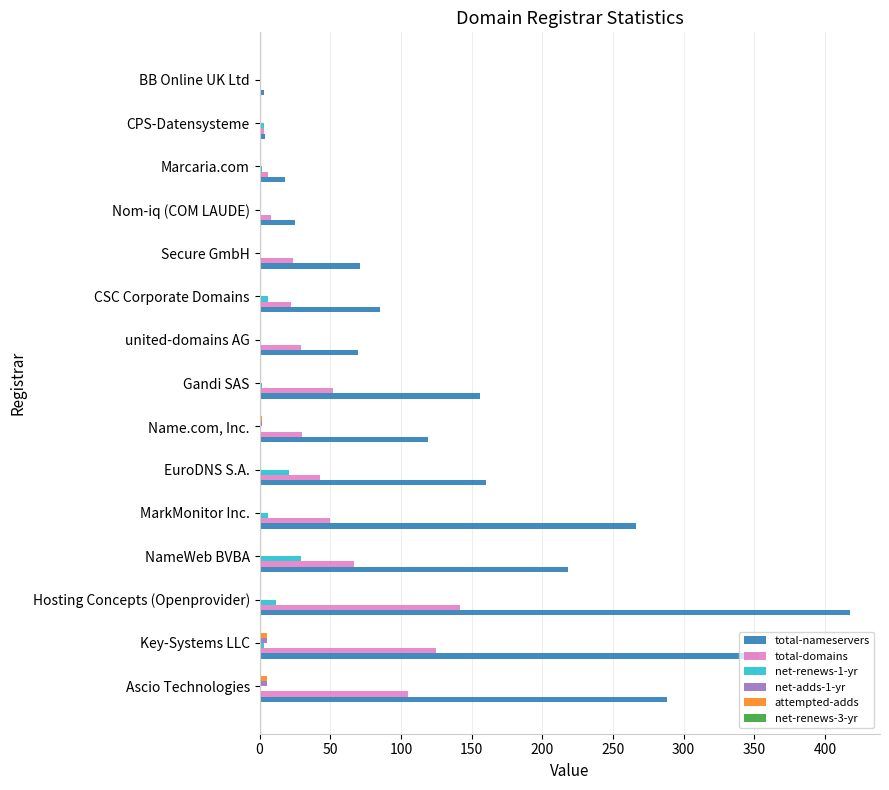

What is the sum of all total-nameservers values?

2254